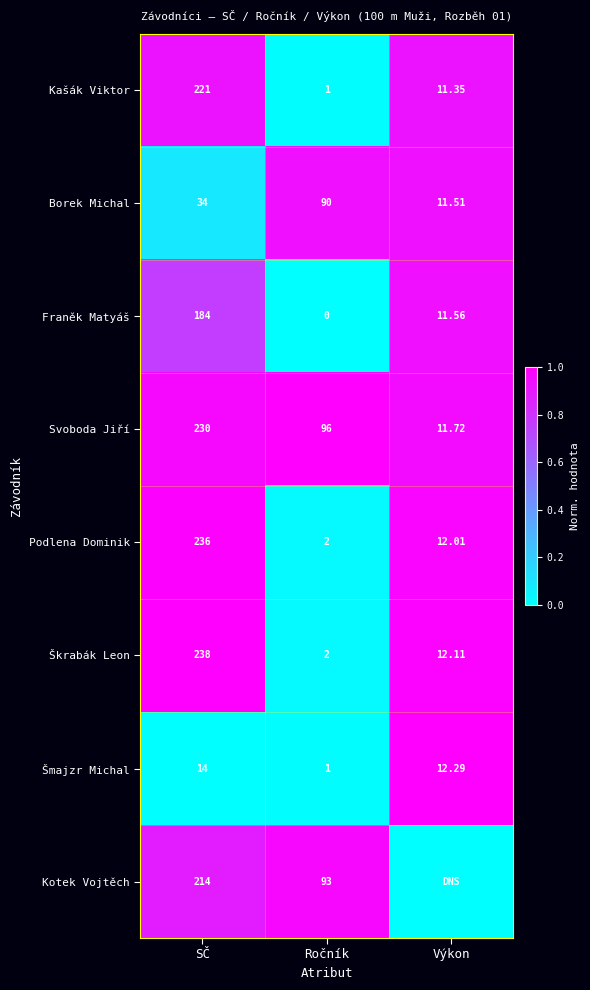

Is the value of Franěk Matyáš at SČ greater than the value of Svoboda Jiří at SČ?

No